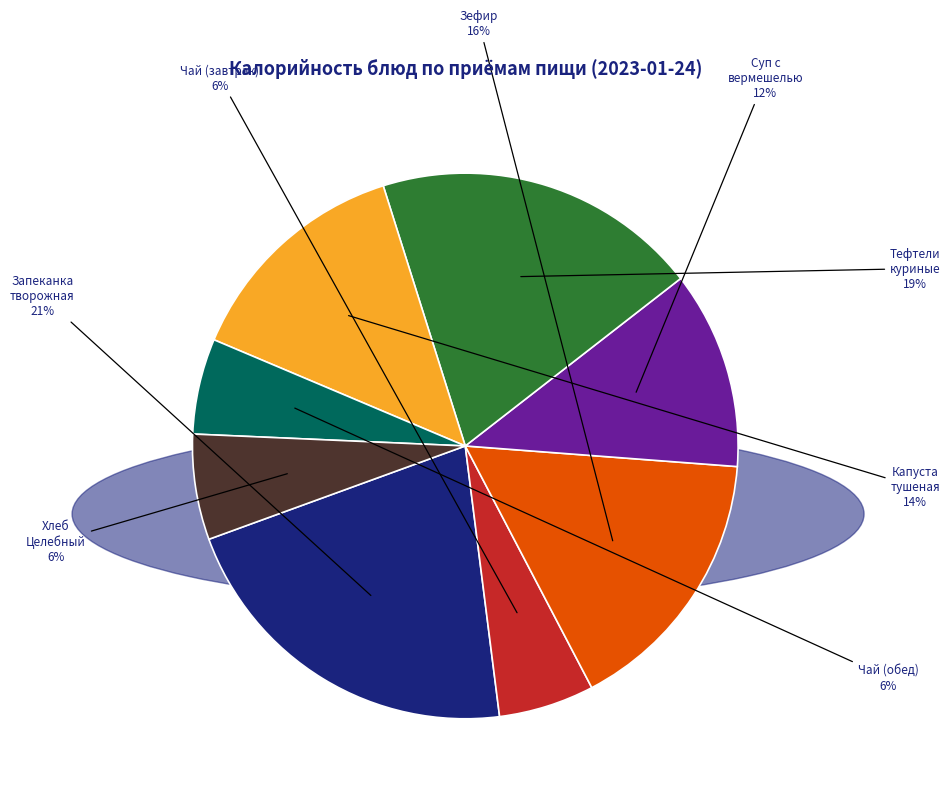

Is there a majority slice in this chart?

No